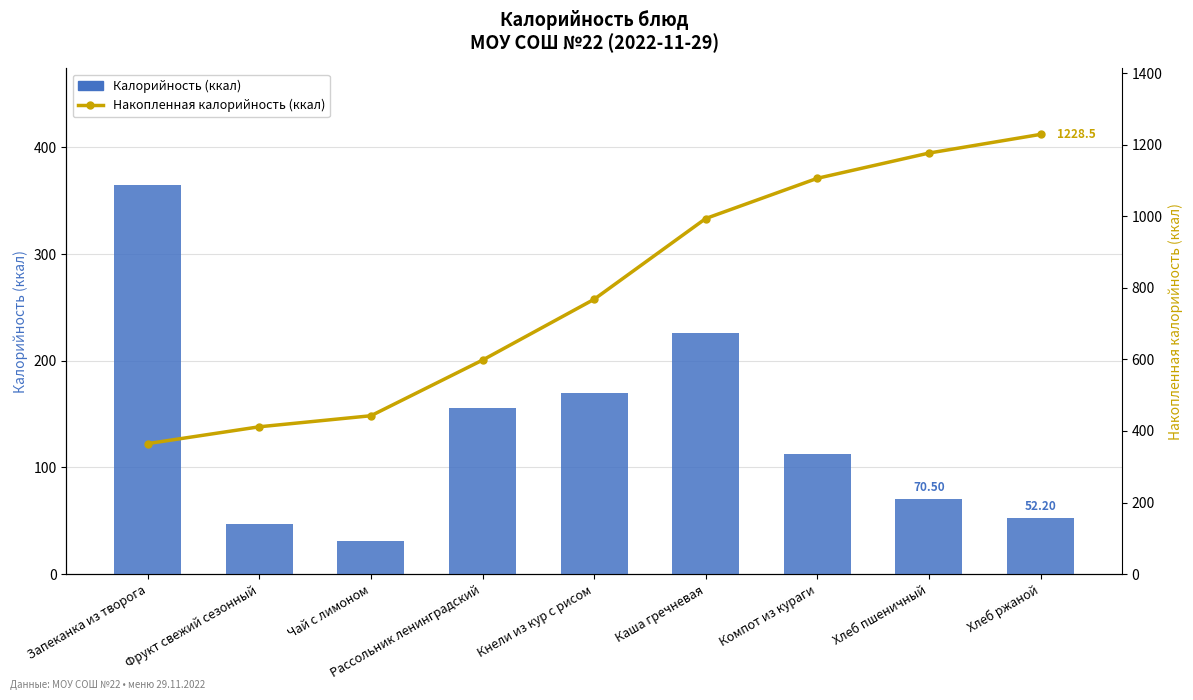

How many values in the Накопленная калорийность (ккал) series are below 767?

4